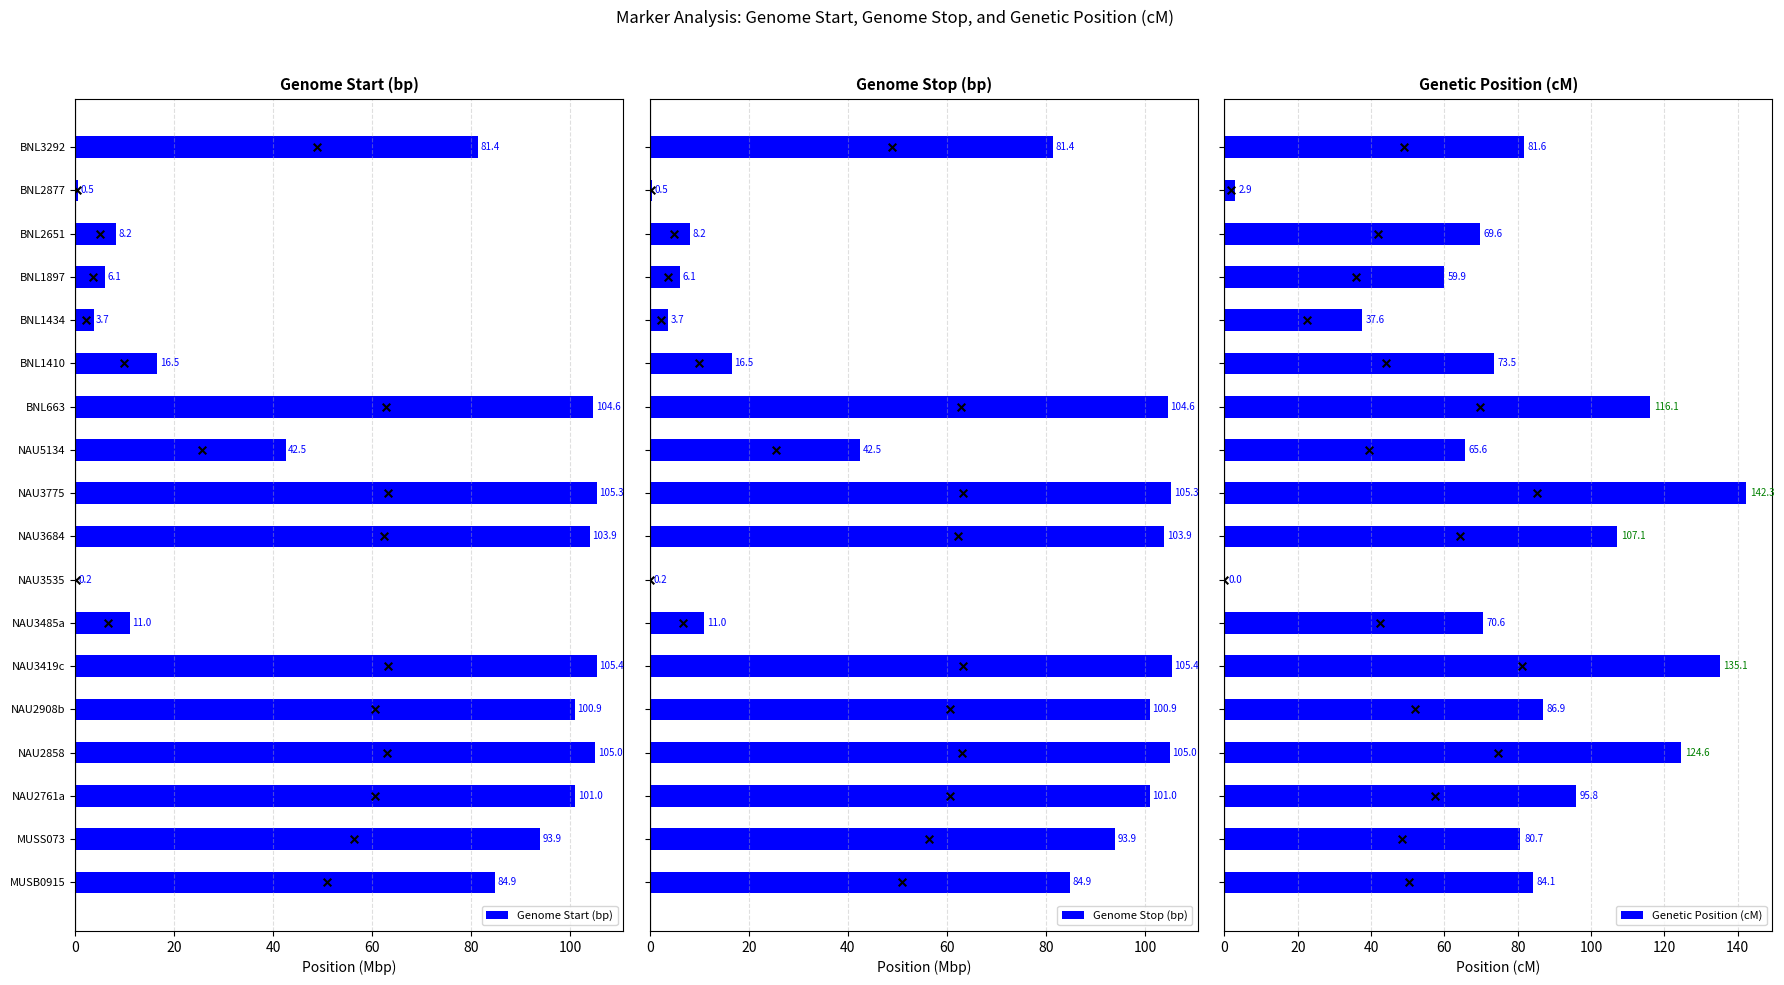

What is the highest value of the Genetic Position (cM) series?

142.3